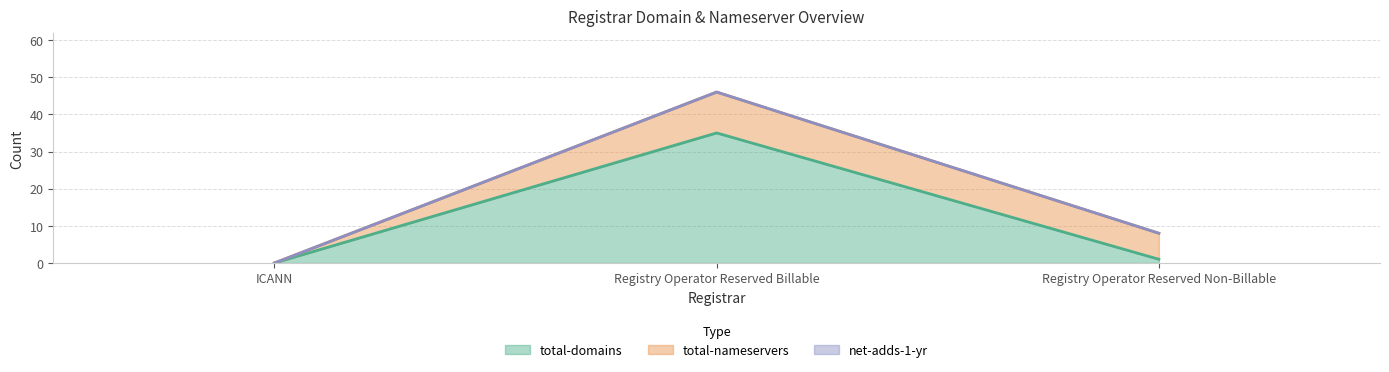

Is it true that net-adds-1-yr equals 0 at Registry Operator Reserved Non-Billable?

True